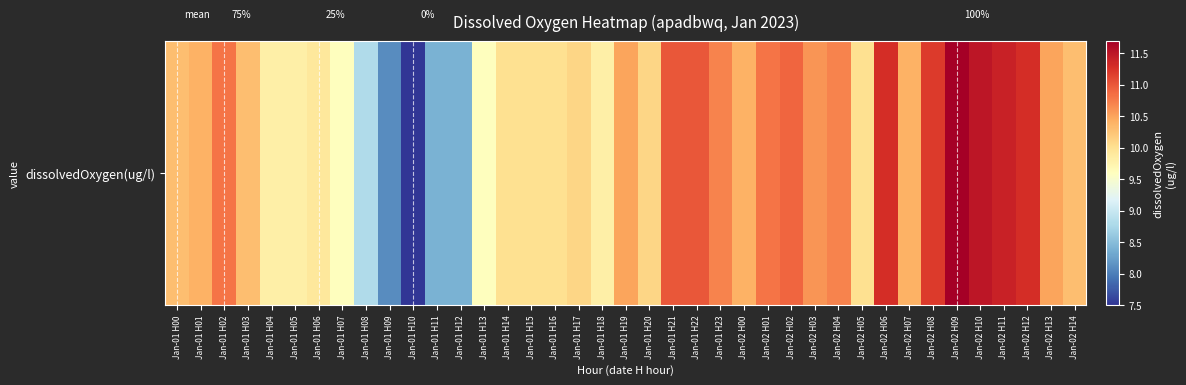

At which label does the data first exceed 10?

Jan-01 H00